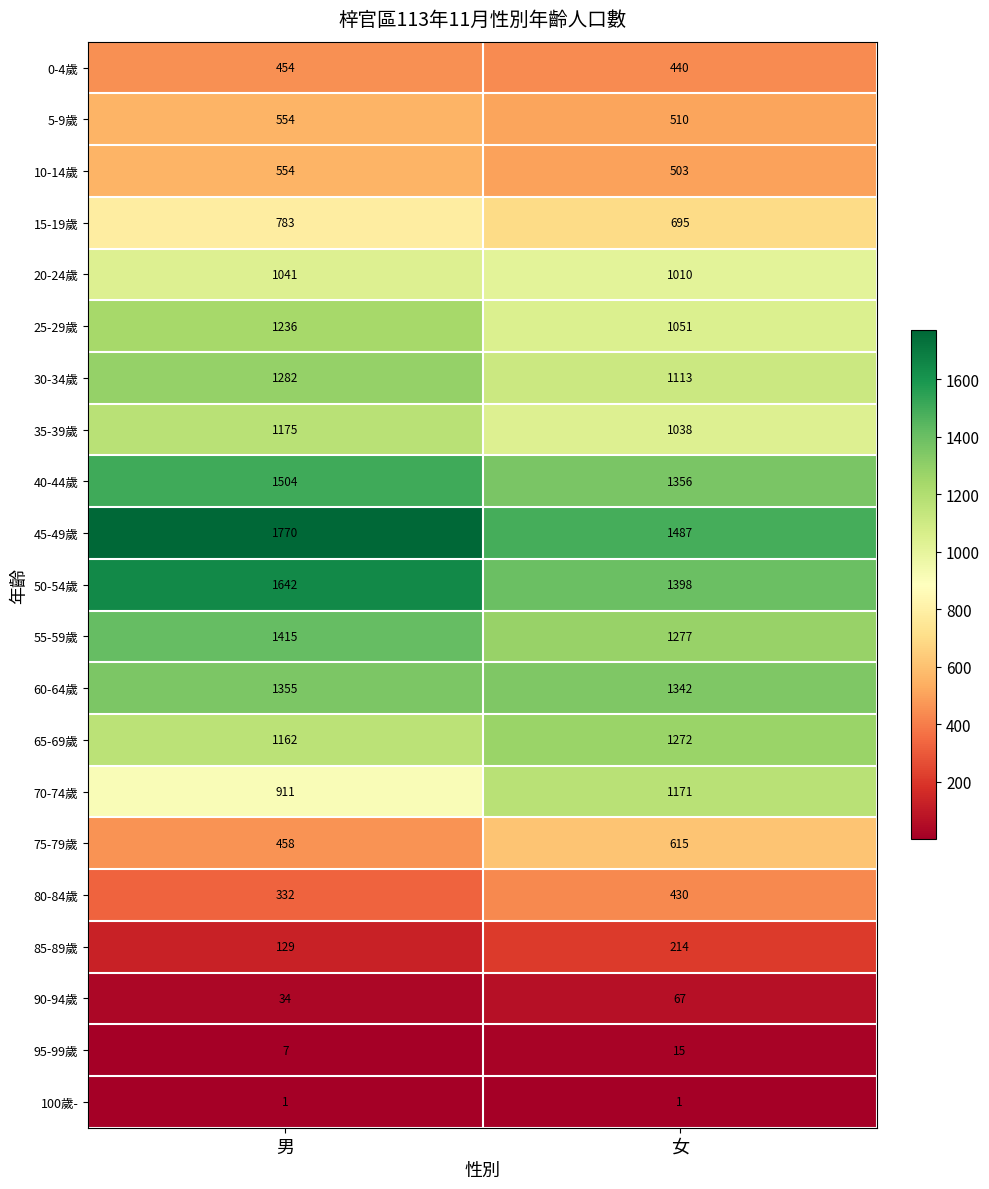

What is the difference between the maximum and minimum values in the 0-4歲 series?

14